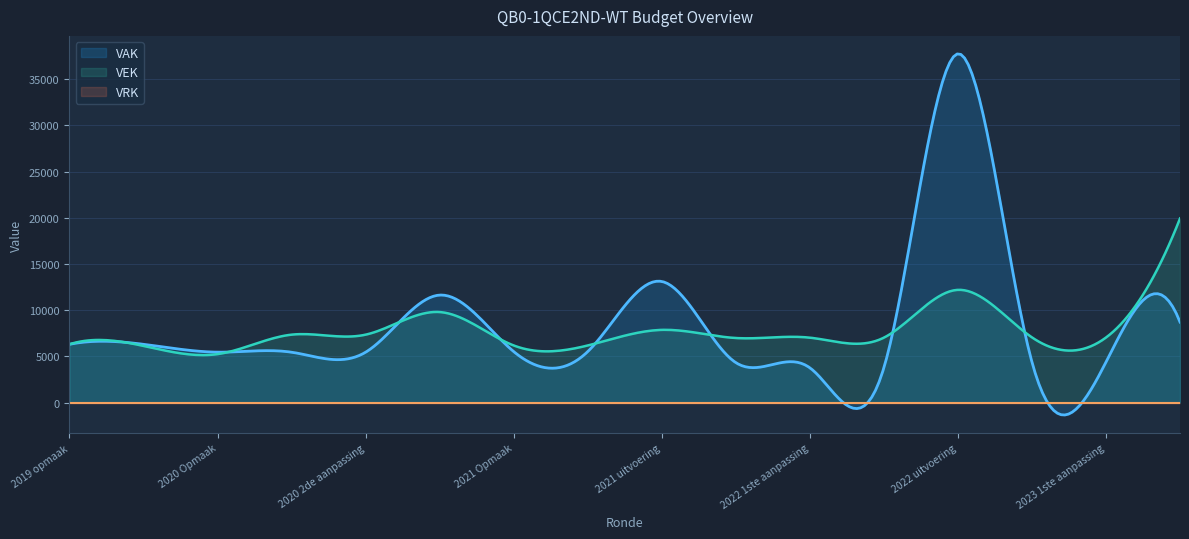

How many categories are shown in the chart?

300